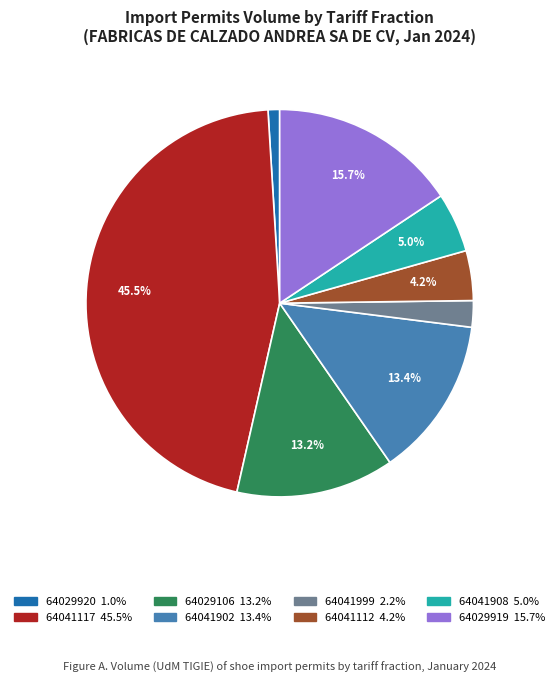

Does any single category account for the majority?

No